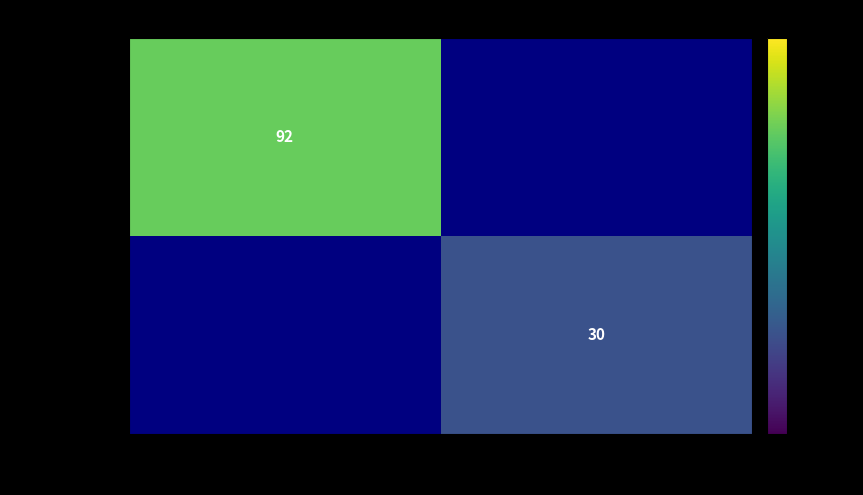

Is it true that 9afb2abae14c… equals 51 at 1?

False